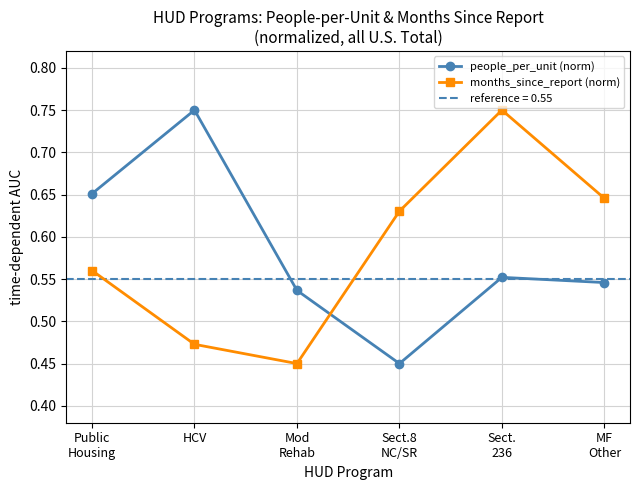

What is the spread (max minus min) of values at Sect.
236?

0.2